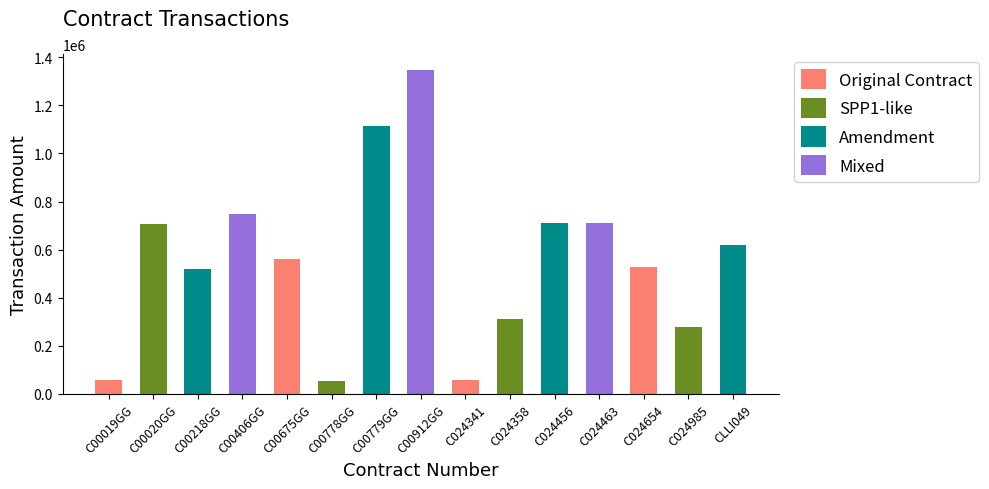

What position from the right is CLLI049?

1